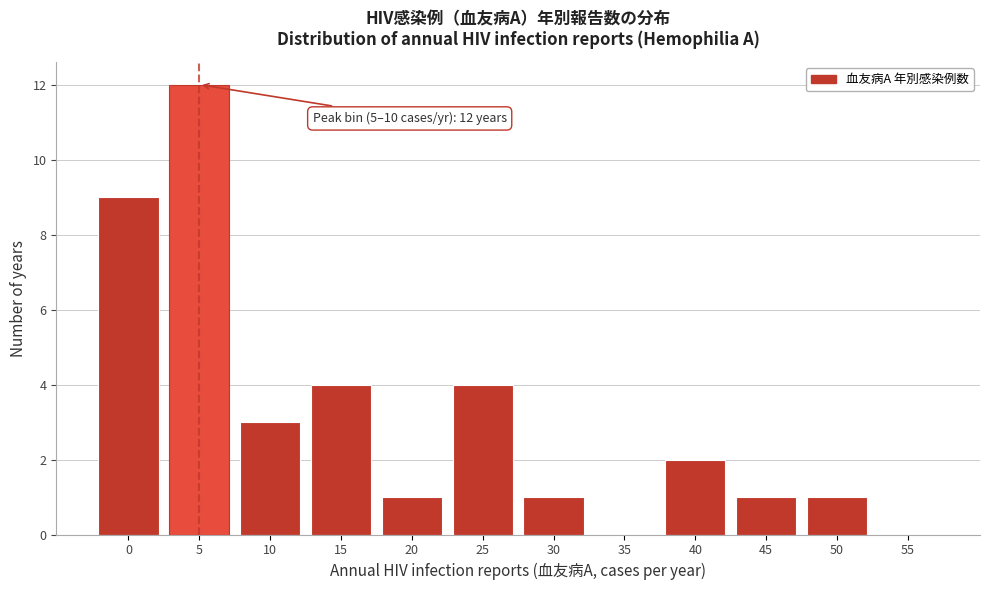

Reading left to right, transcribe all the data shown in this chart.

0=9	5=12	10=3	15=4	20=1	25=4	30=1	35=0	40=2	45=1	50=1	55=0